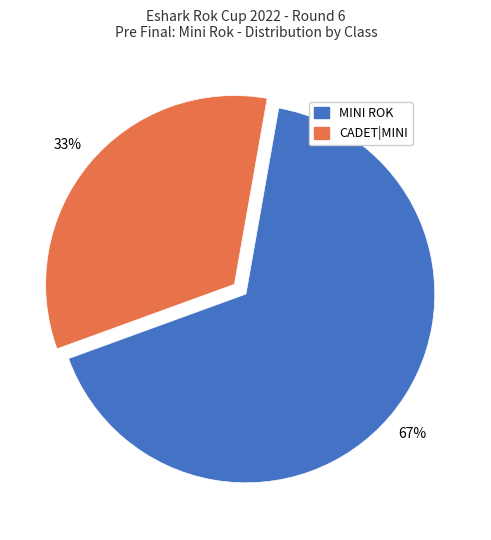

Count the number of slices in the pie.

2